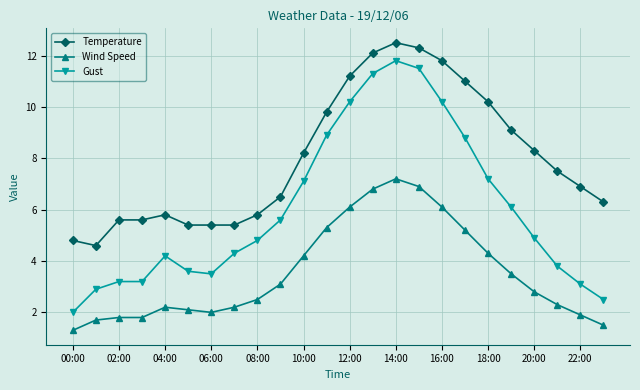

How many data points in Temperature are above 7?

12